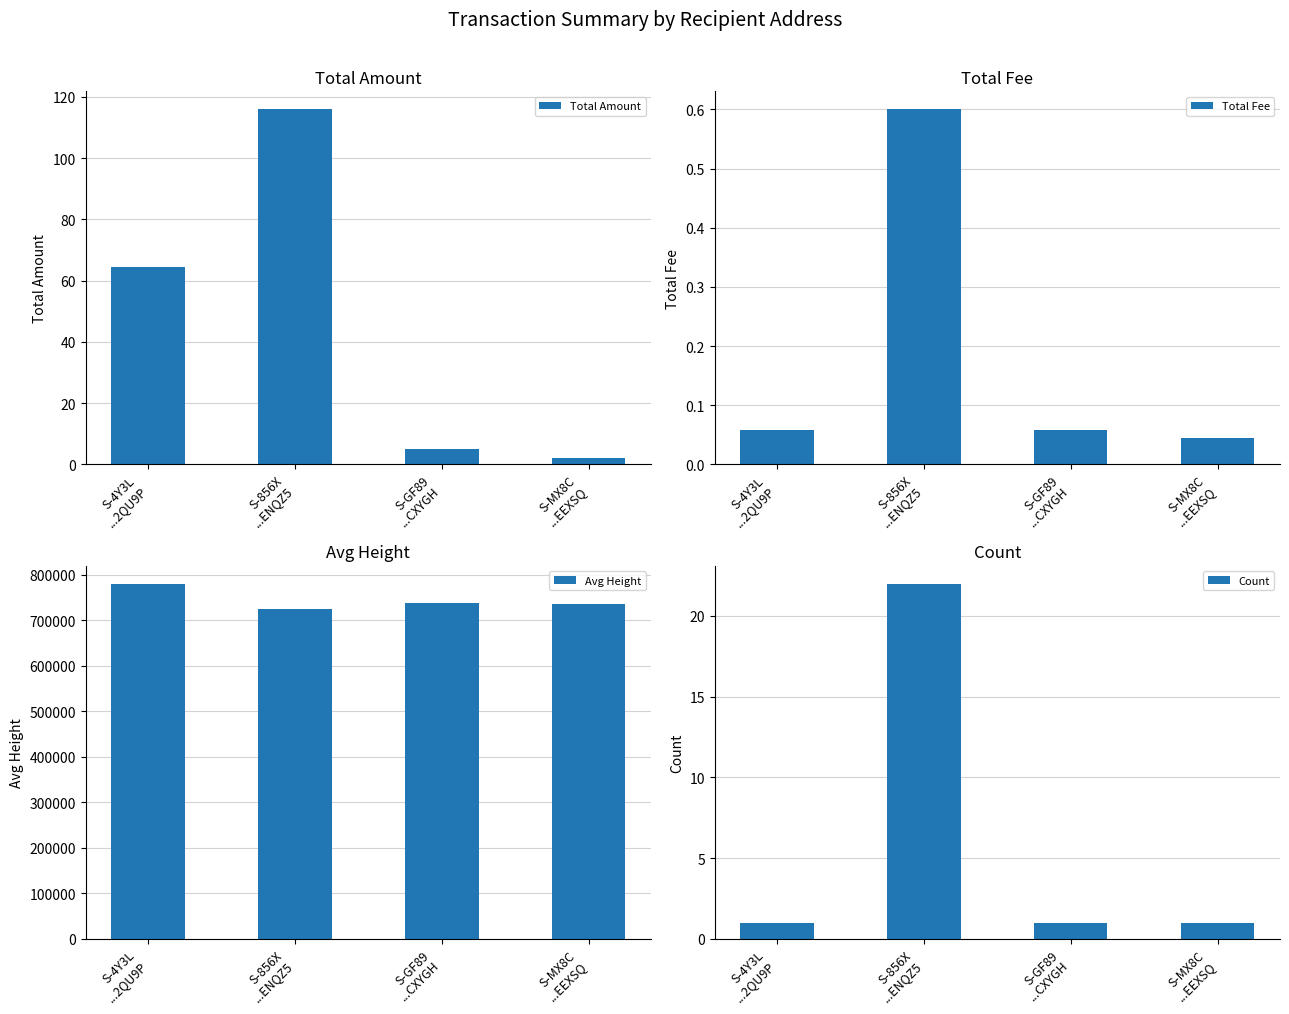

Is the value of Avg Height at S-4Y3L
...2QU9P greater than the value of Count at S-856X
...ENQZ5?

Yes